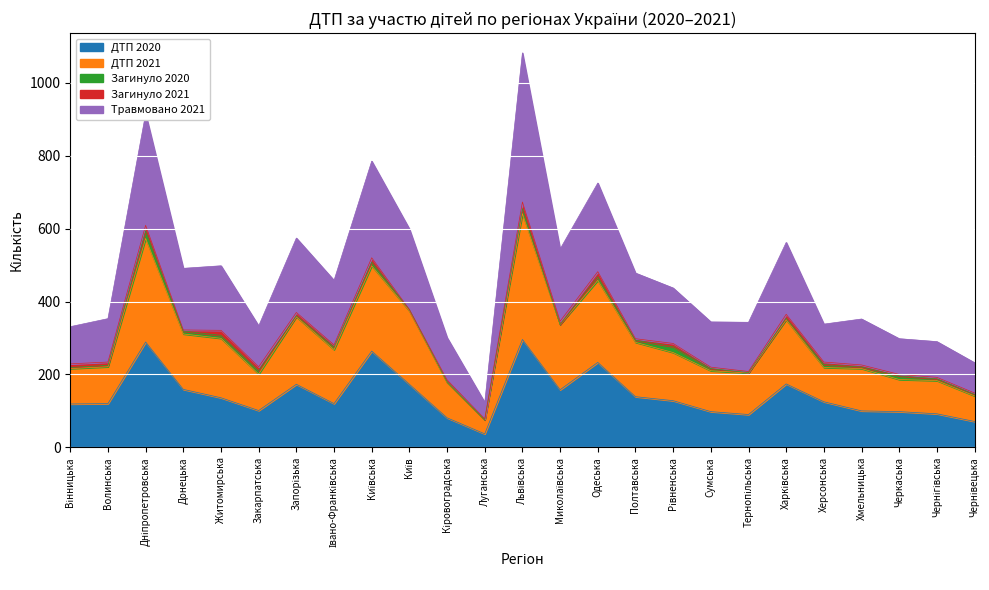

The ДТП 2020 series shows 143 at Черкаська. True or false?

False